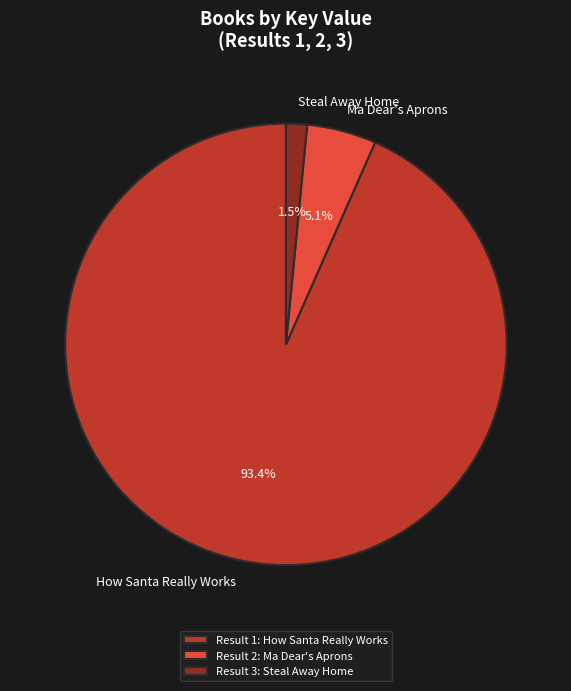

Combined, do Ma Dear's Aprons and How Santa Really Works account for over 50%?

Yes